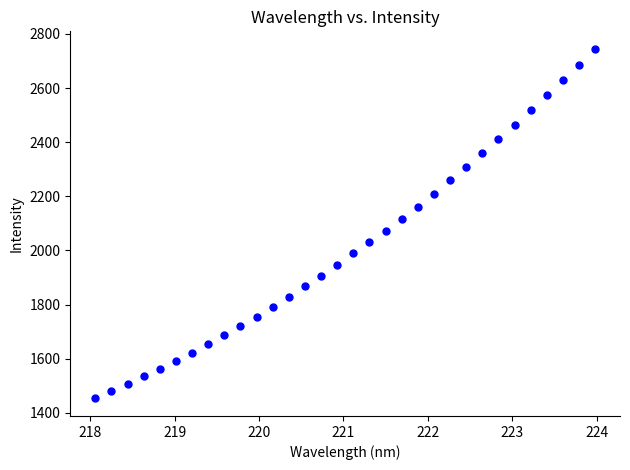

What is the range of X values (max minus min)?

5.9